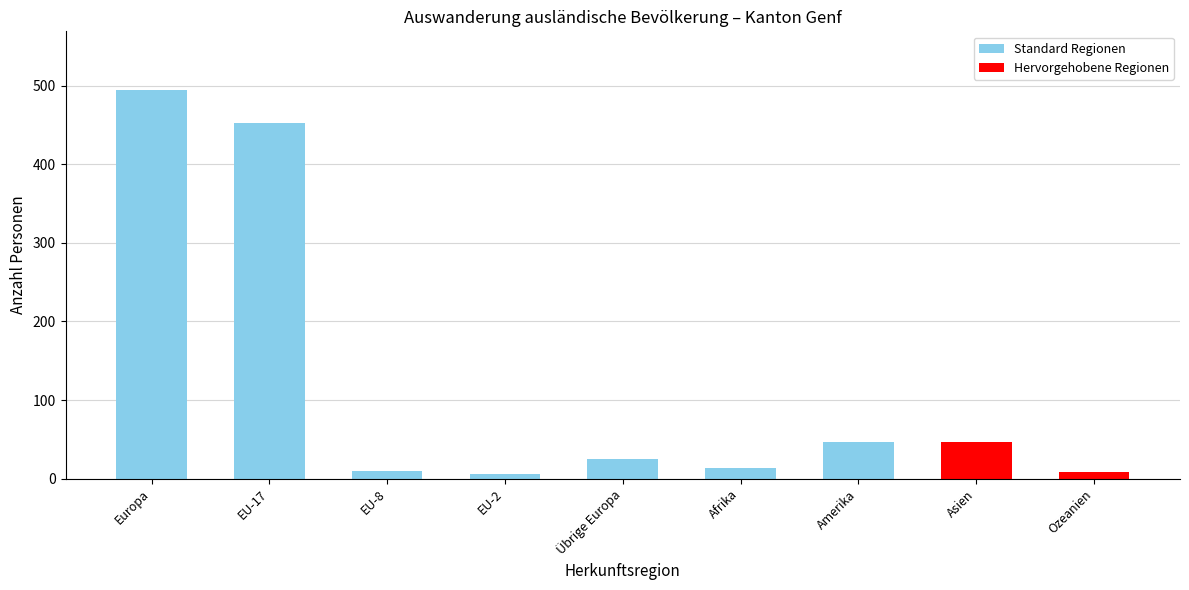

The chart shows a value of 46 at Amerika. True or false?

True